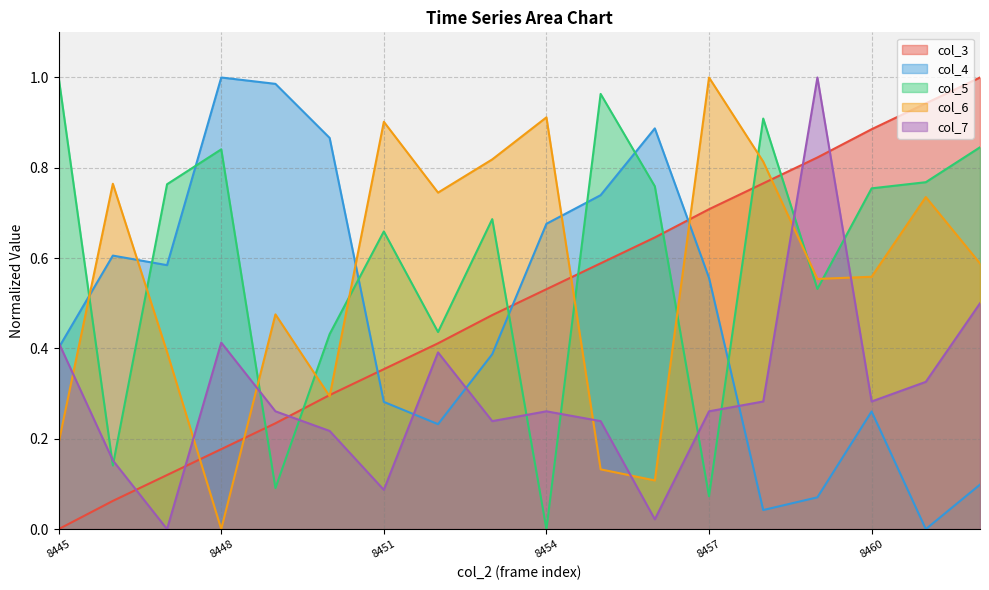

What is the sum of all col_4 values?

8.7